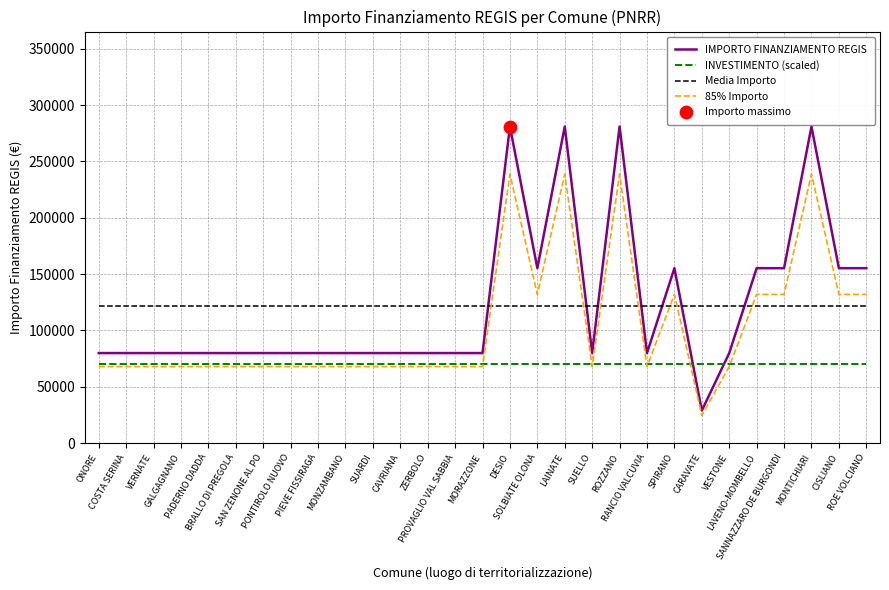

Which series has the widest spread of values?

IMPORTO FINANZIAMENTO REGIS